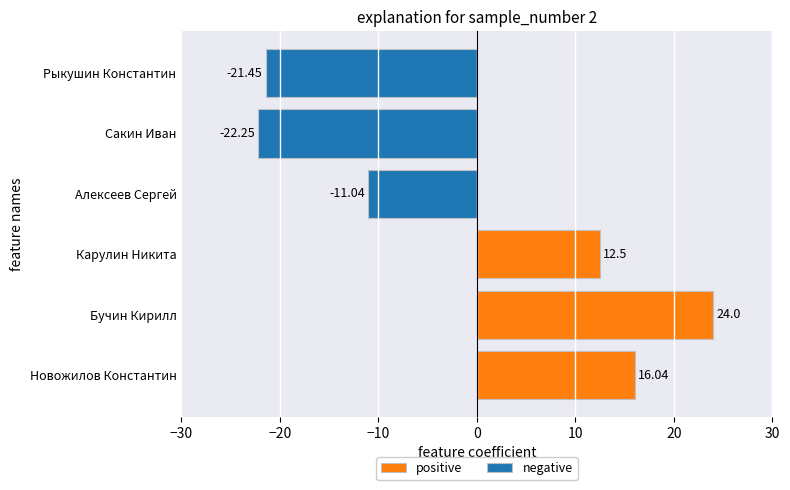

What position from the left is Бучин Кирилл?

2